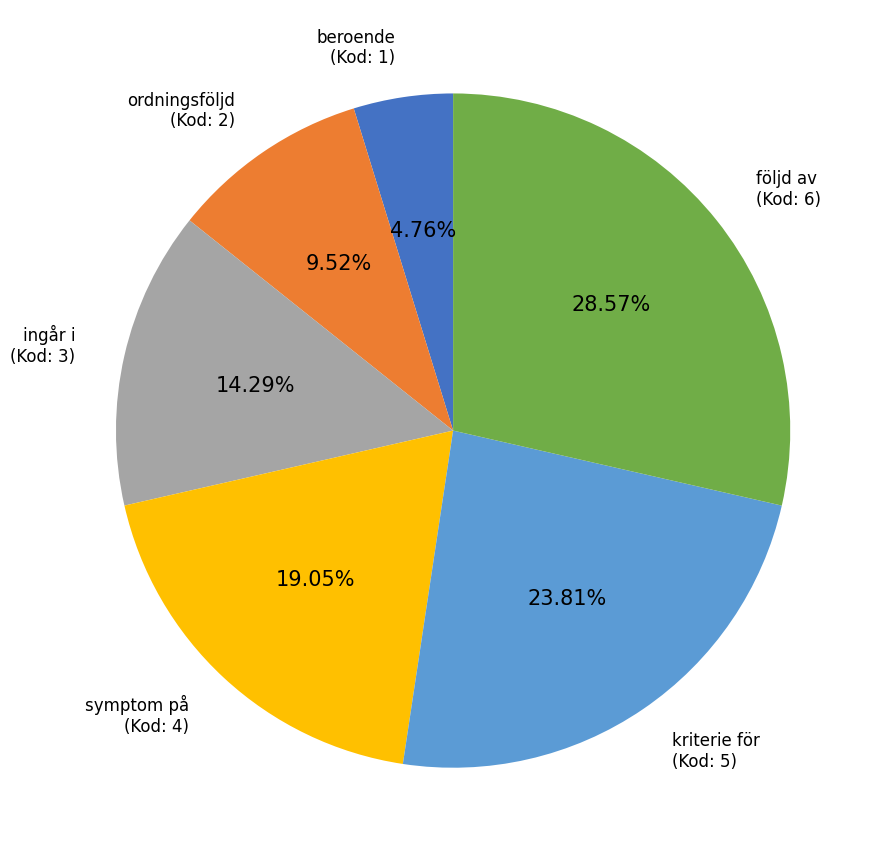

To the nearest percent, what percentage of the pie is följd av?

29%